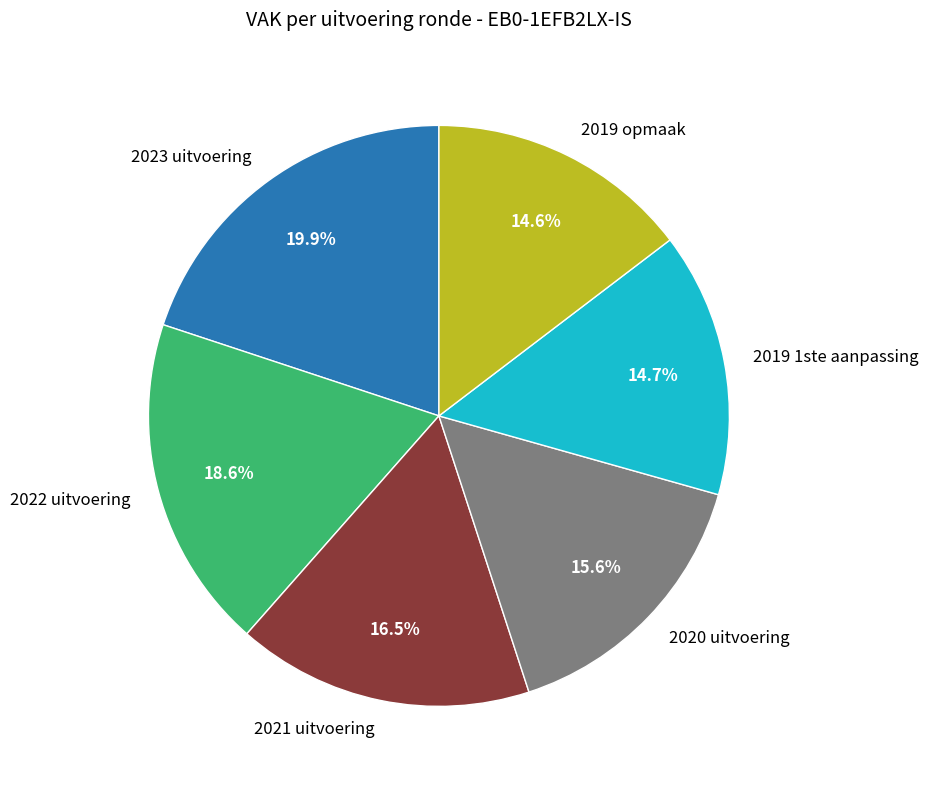

What is the ratio of the value at 2019 1ste aanpassing to the value at 2023 uitvoering?

0.7